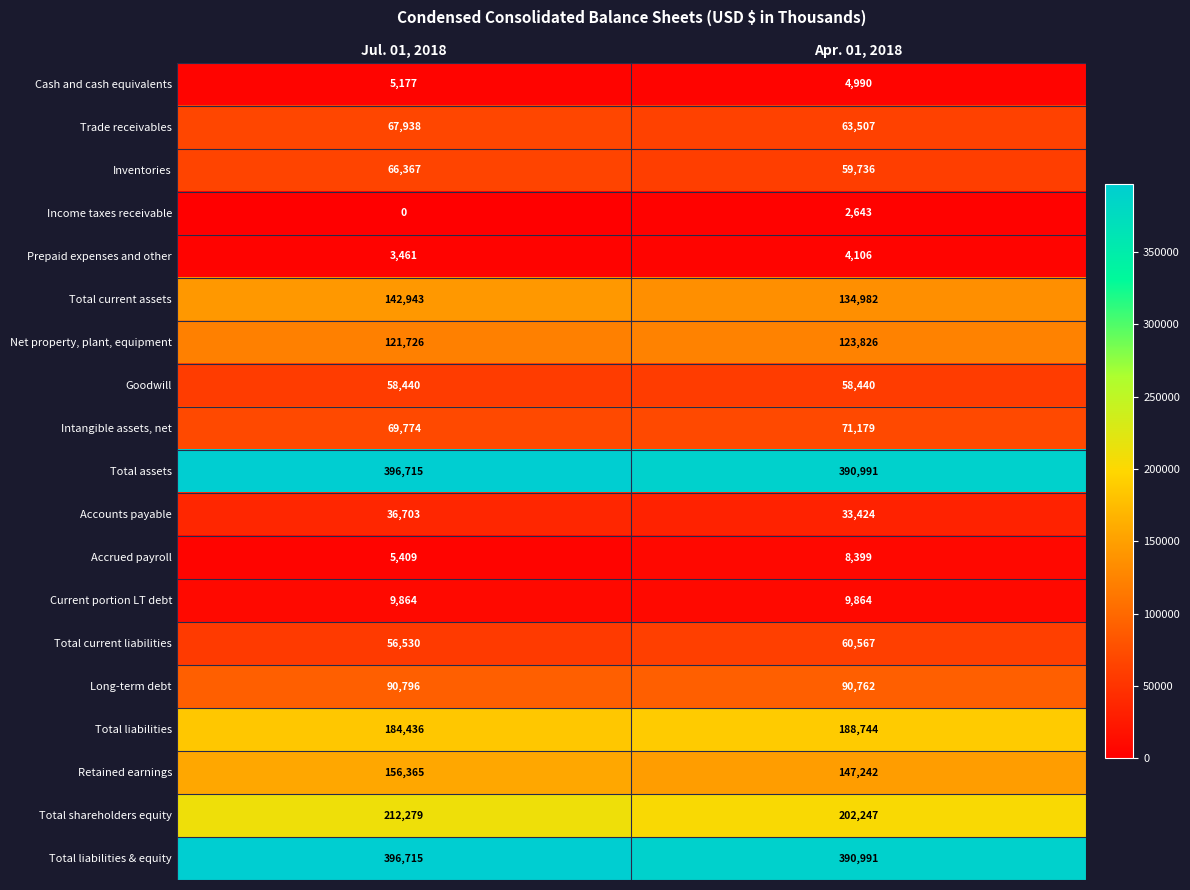

At which category is the sum across all series the highest?

Jul. 01, 2018